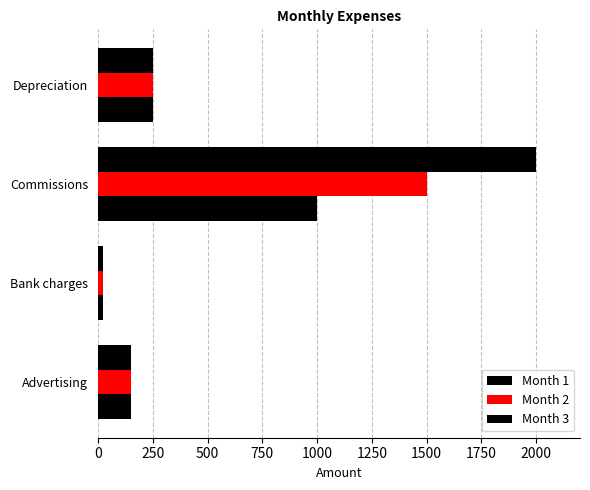

How many series are shown in this chart?

3